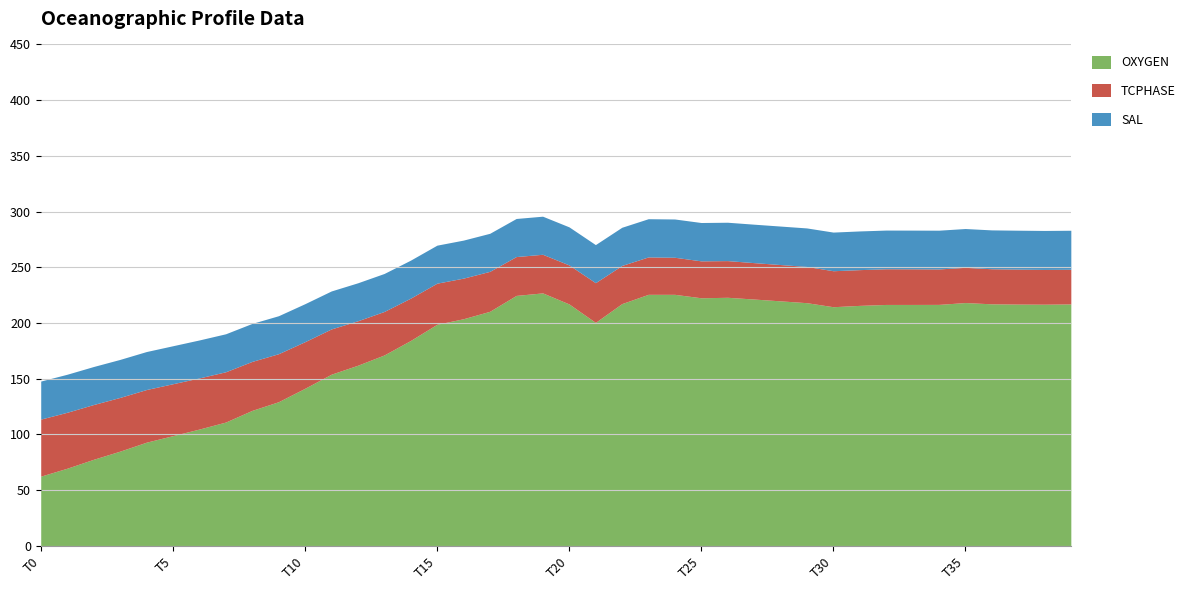

What is the sum of all OXYGEN values?

7191.6